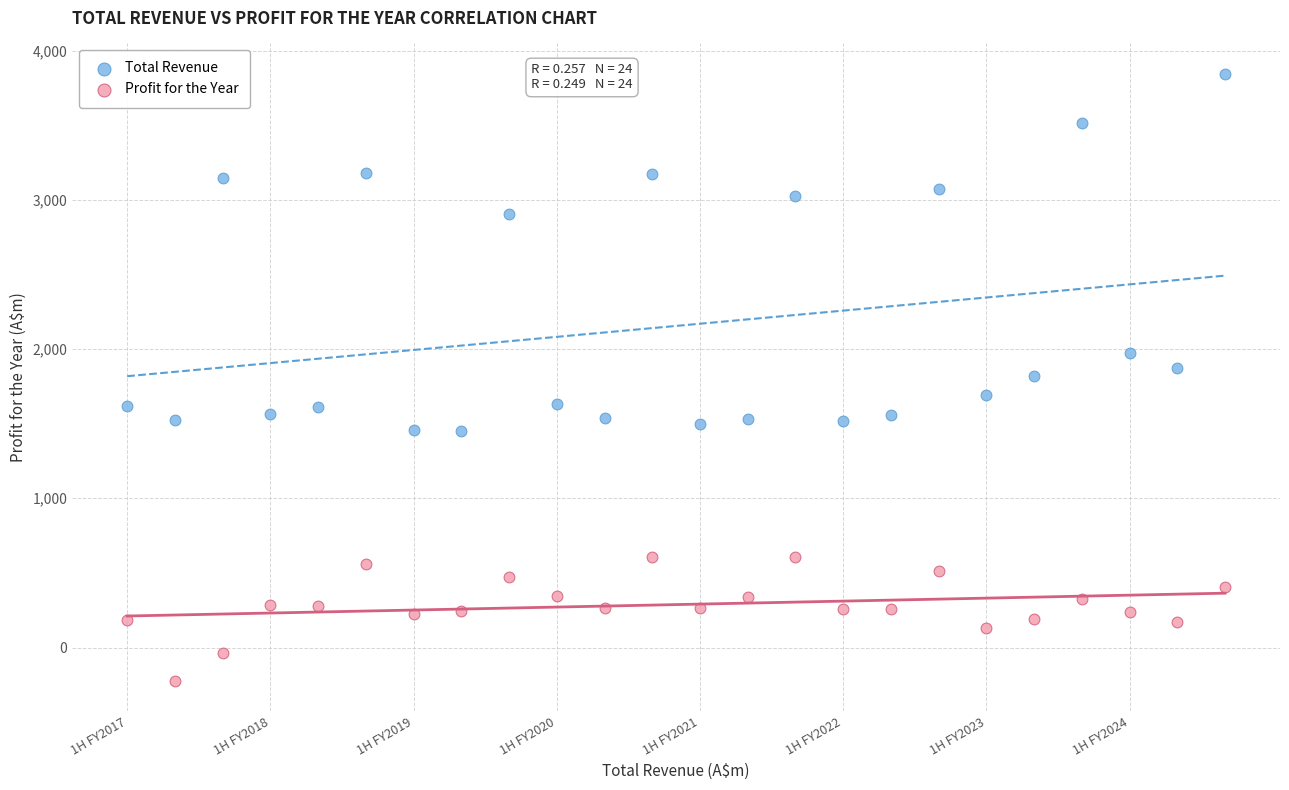

Across all data points, what is the range of Y values (max minus min)?

4067.0